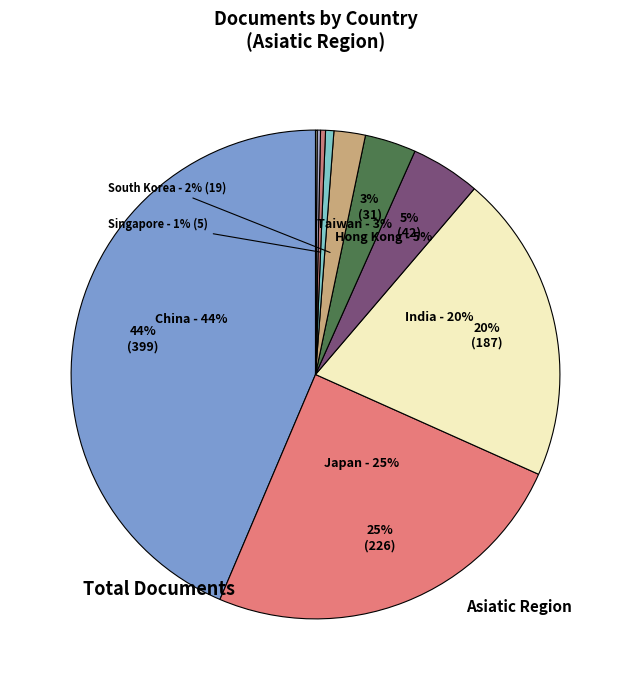

To the nearest percent, what is the average slice percentage?

10%